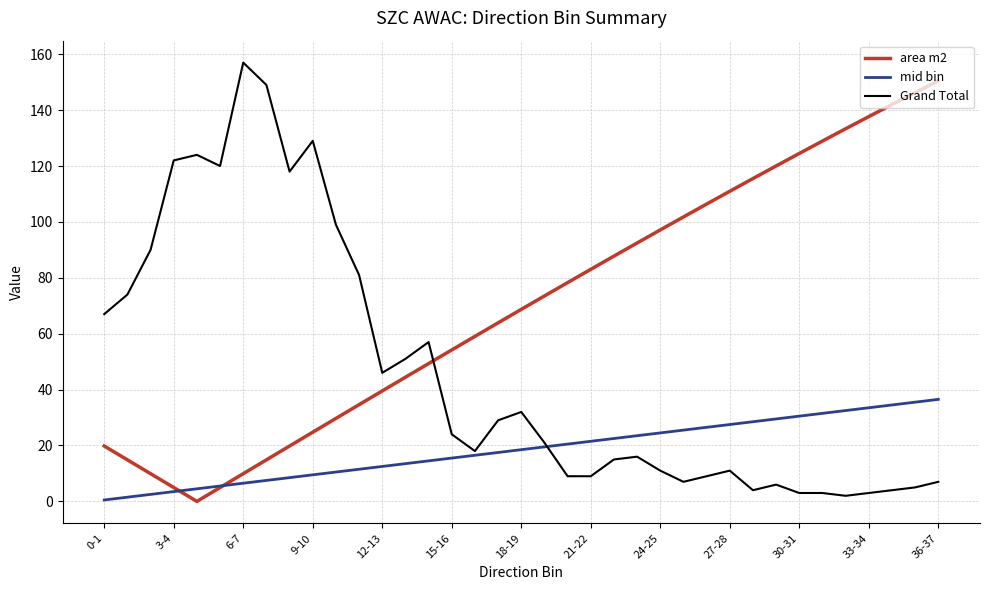

Does the chart have visible grid lines?

Yes